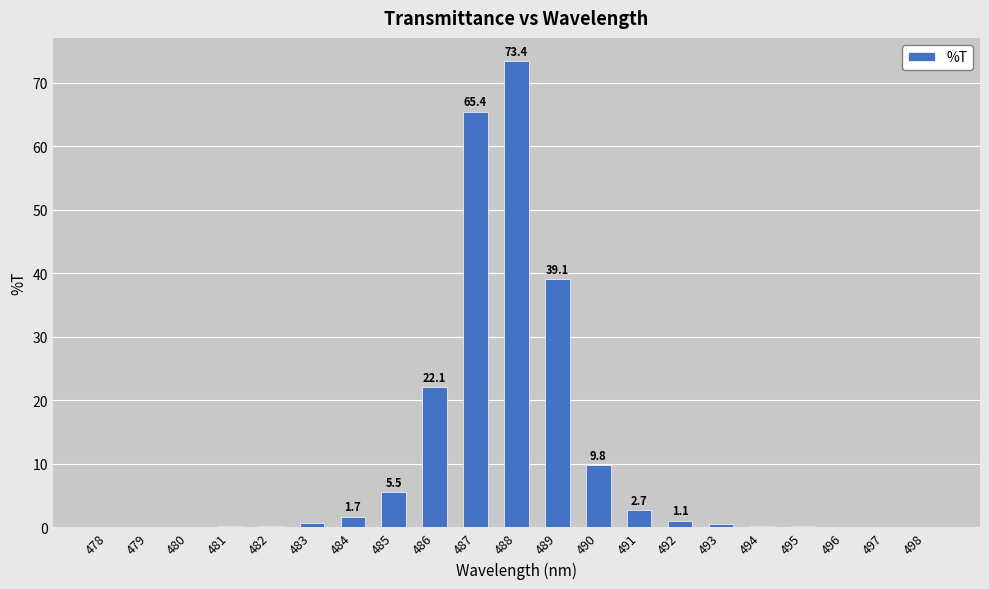

At which category does the chart reach its peak across all series?

488